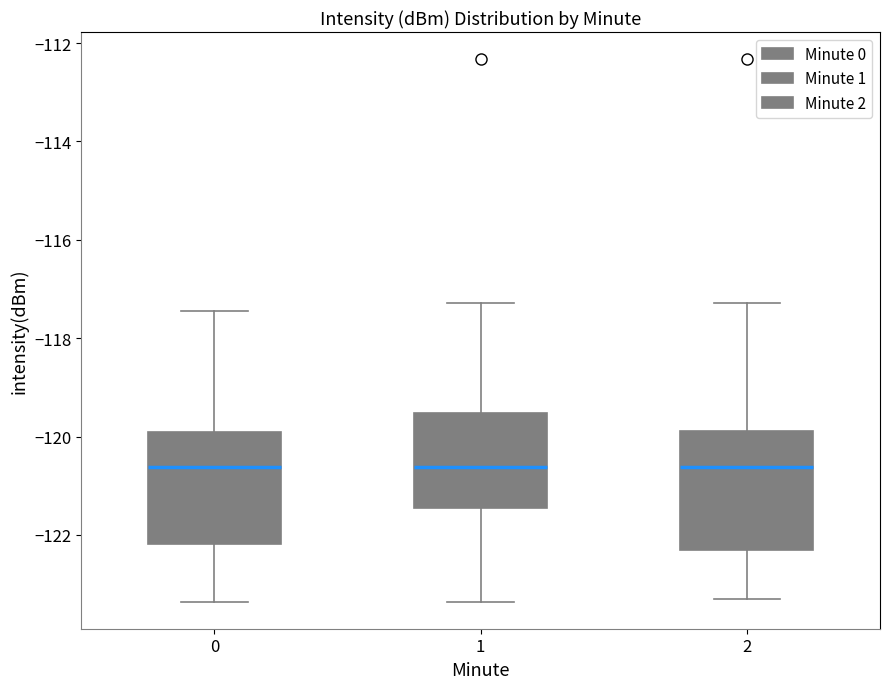

Reading left to right, transcribe this box plot: for each box, give where its median line is, the range the box spans, and where its two whiskers end, as read against the y-axis. The values are not printed on the chart, so give them approximately, as read against the axis.

0: median -120.6, box -122.2 to -120.0, whiskers -123.4 to -117.4
1: median -120.6, box -121.4 to -119.6, whiskers -123.4 to -117.2
2: median -120.6, box -122.4 to -119.8, whiskers -123.4 to -117.2